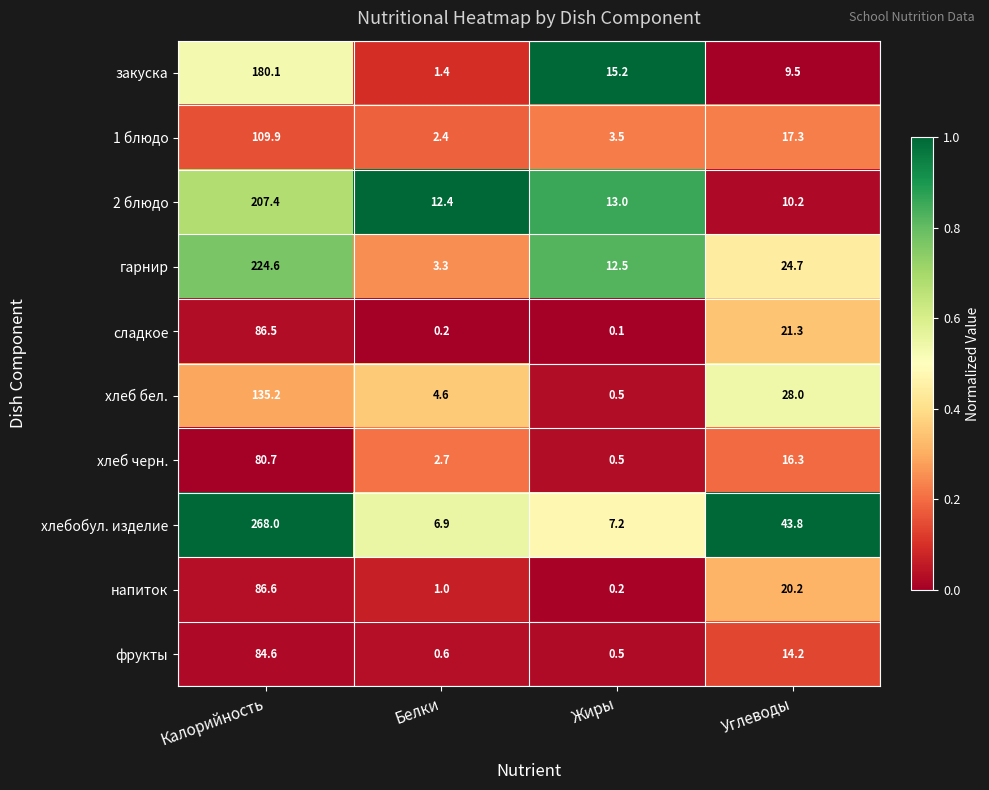

What is the spread (max minus min) of values at Белки?

12.2